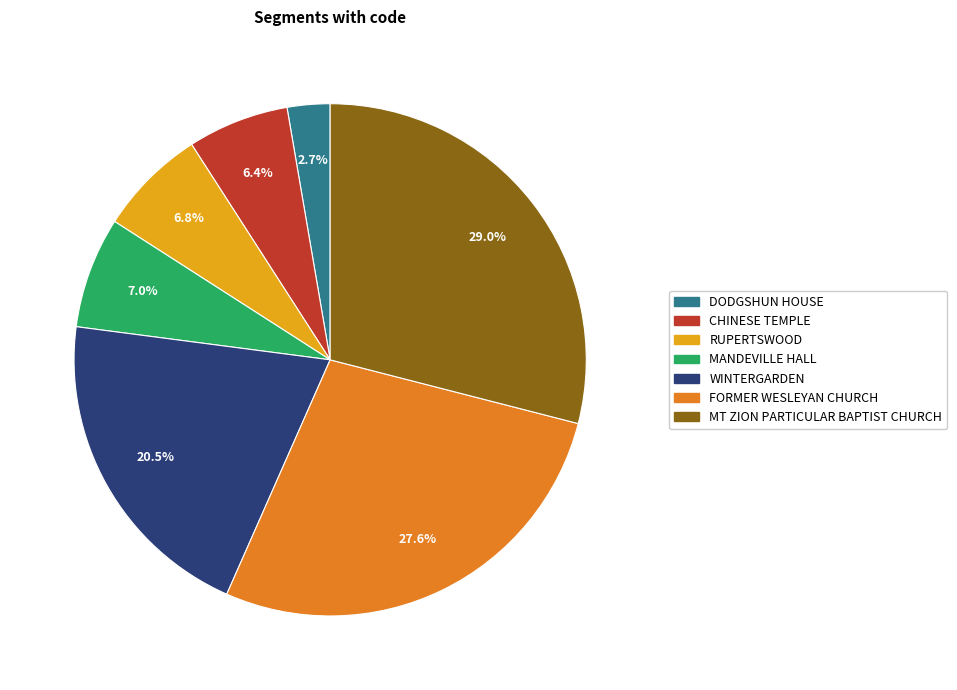

Count the number of slices in the pie.

7